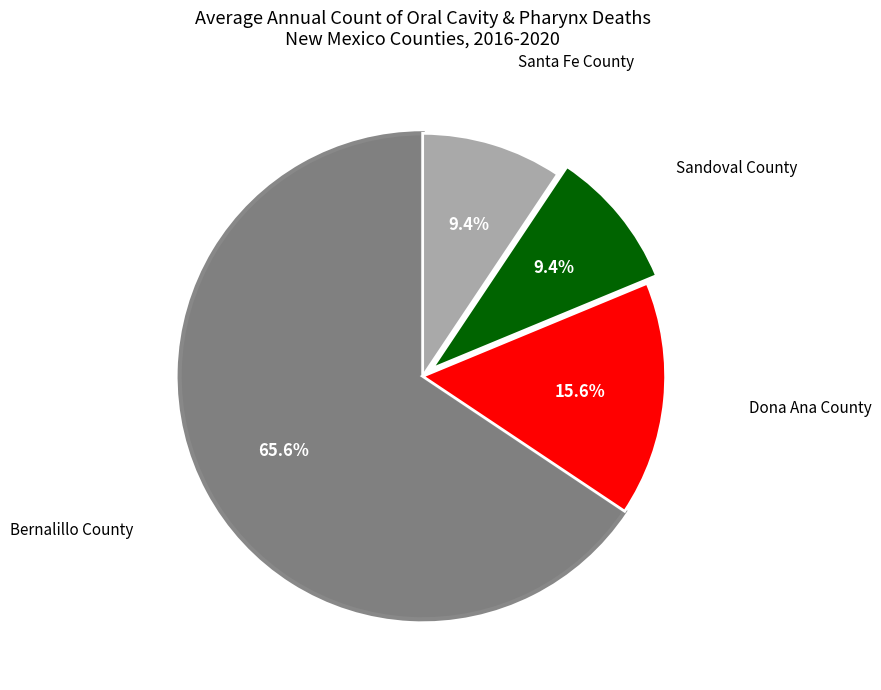

Does any single category account for the majority?

Yes